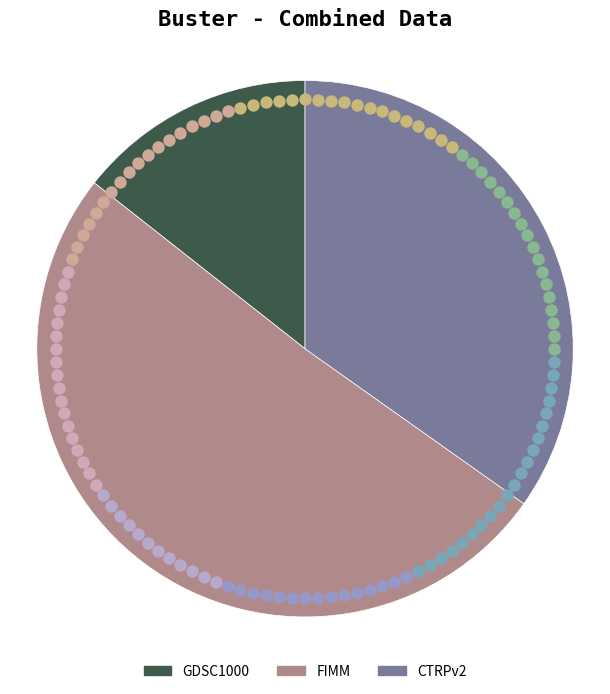

Between FIMM and CTRPv2, which is larger?

FIMM